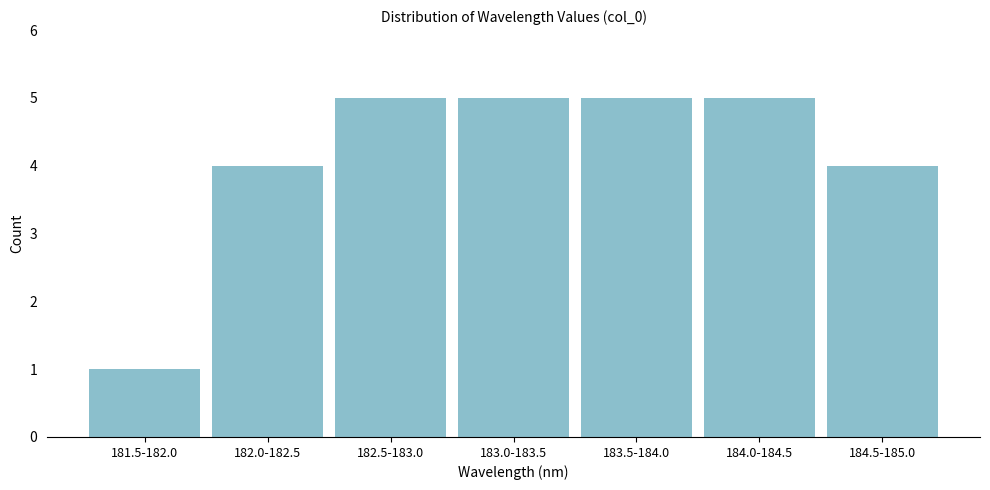

Reading right to left, list all the values displayed in this chart.

184.5-185.0=4	184.0-184.5=5	183.5-184.0=5	183.0-183.5=5	182.5-183.0=5	182.0-182.5=4	181.5-182.0=1